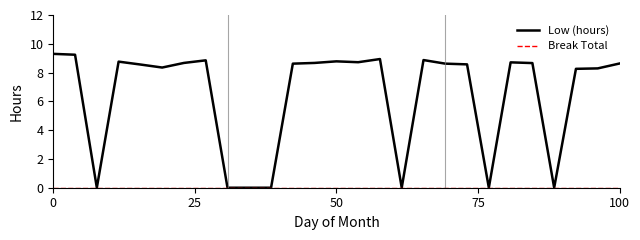

What is the highest value of the Low (hours) series?

9.3